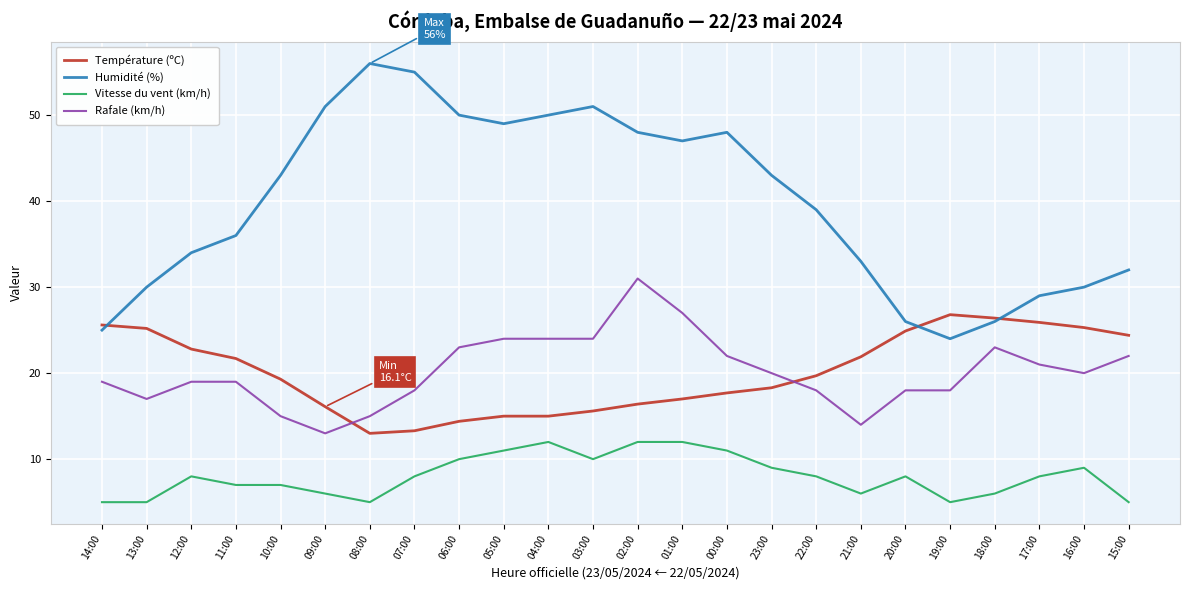

Between 03:00 and 01:00, which series saw the biggest shift?

Humidité (%)